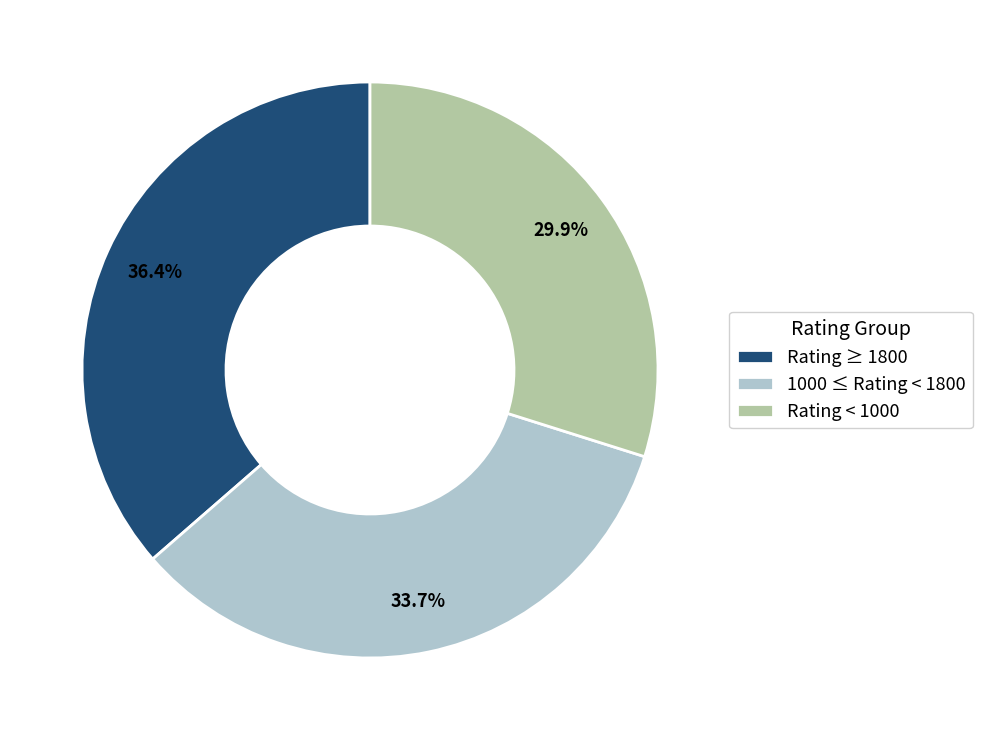

Does Rating < 1000 account for over 50% of the chart?

No